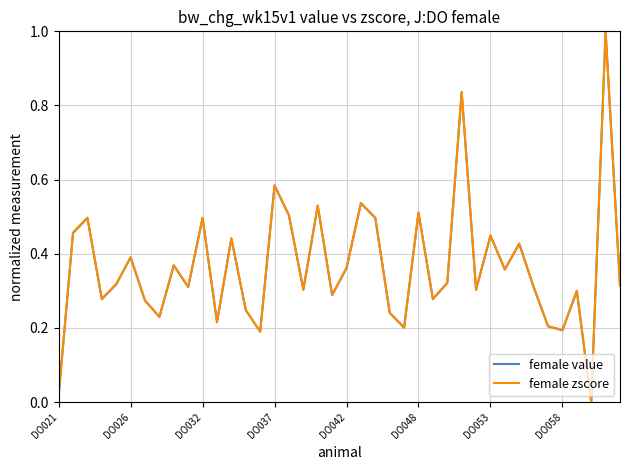

What is the maximum value shown in the chart?

1.0